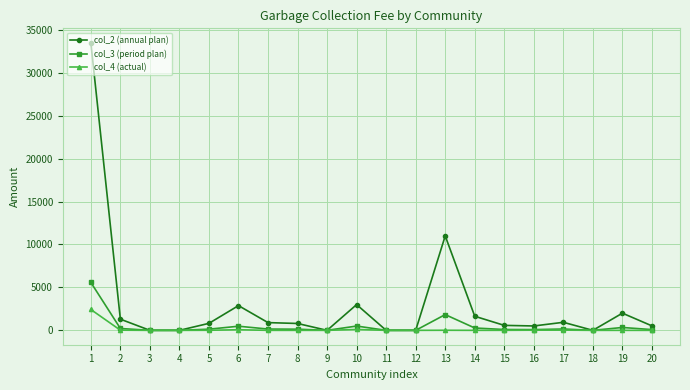

Which series has the largest range (max minus min)?

col_2 (annual plan)